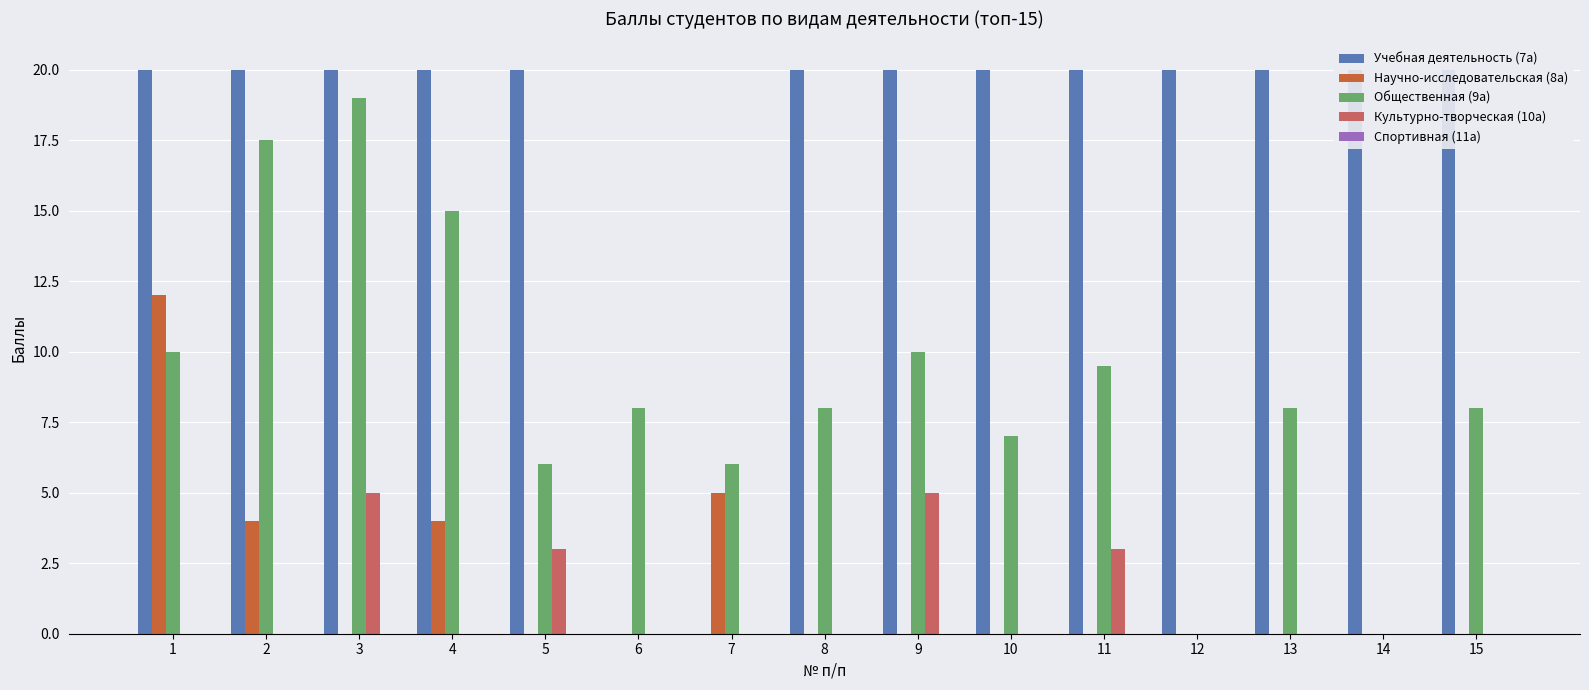

Which series has the largest total across all categories?

Учебная деятельность (7а)